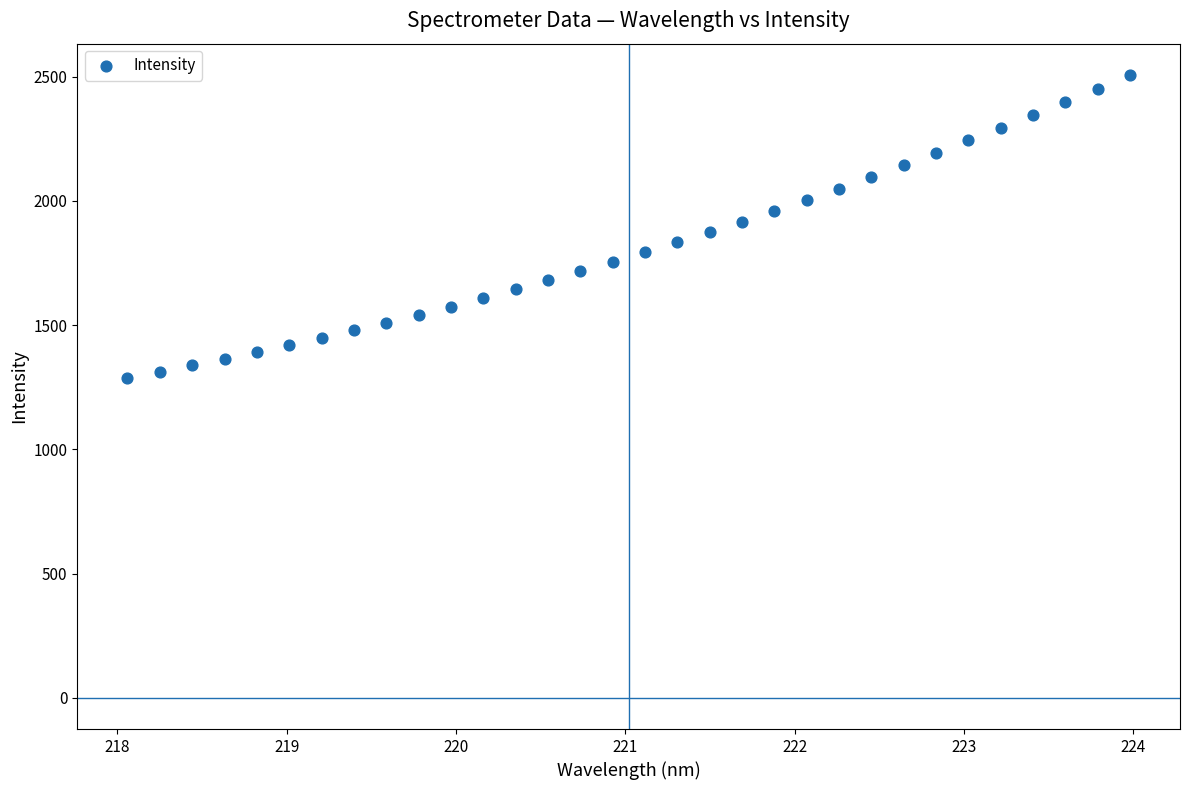

What is the range of X values (max minus min)?

5.9